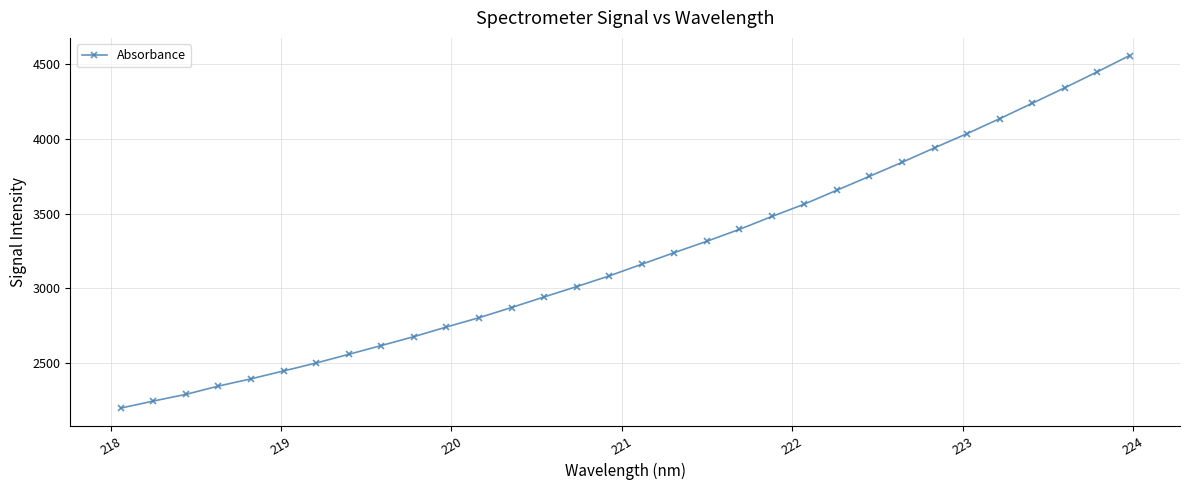

True or false: the data has more than 2 interior local peaks.

False